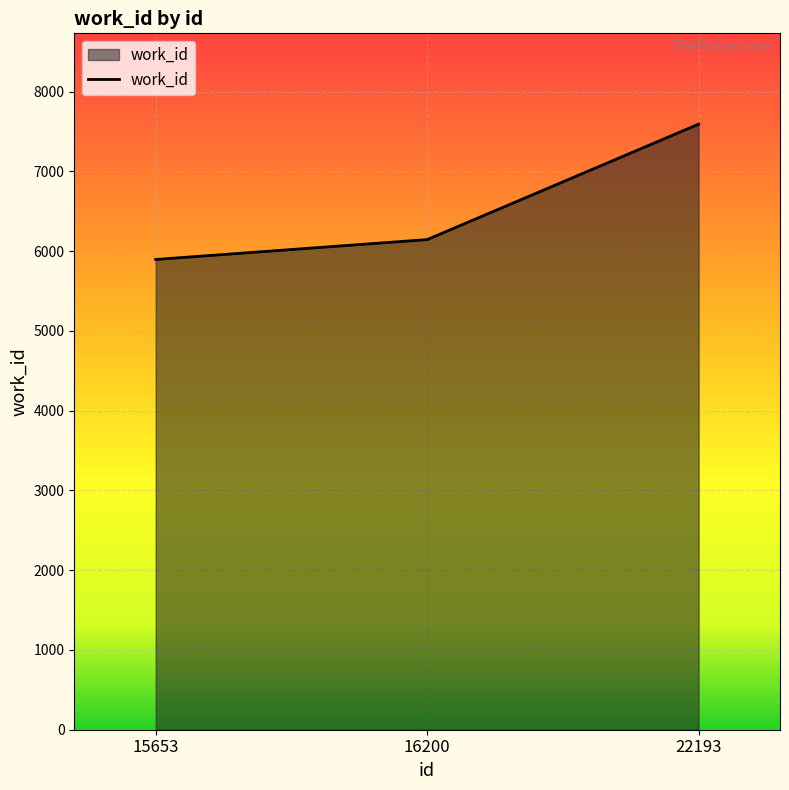

How many values are between 5895 and 7591?

3